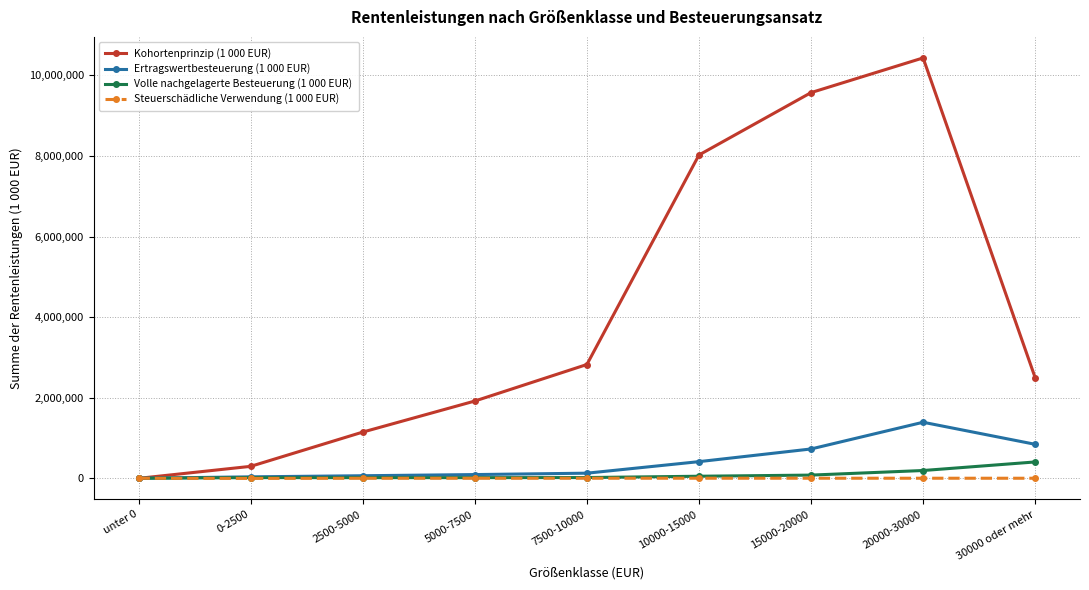

At how many categories does at least one series exceed 9699625?

1